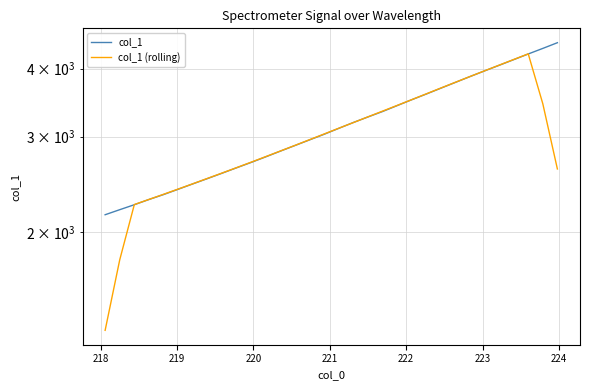

True or false: col_1 and col_1 (rolling) intersect in this chart.

True